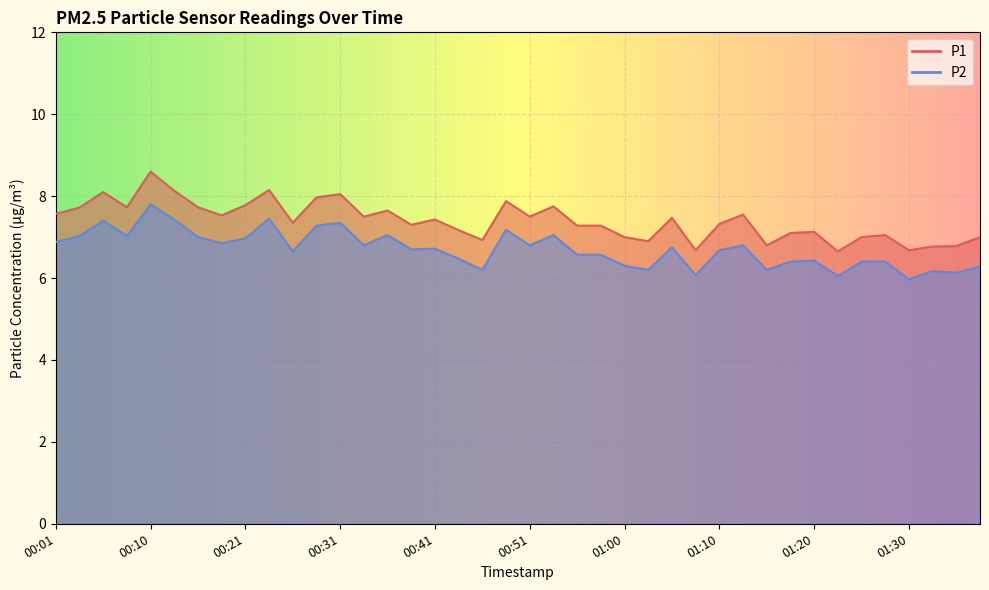

Which category has the highest value across all series?

00:10